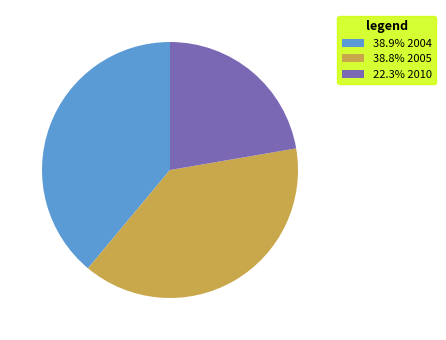

How many segments does this pie chart have?

3